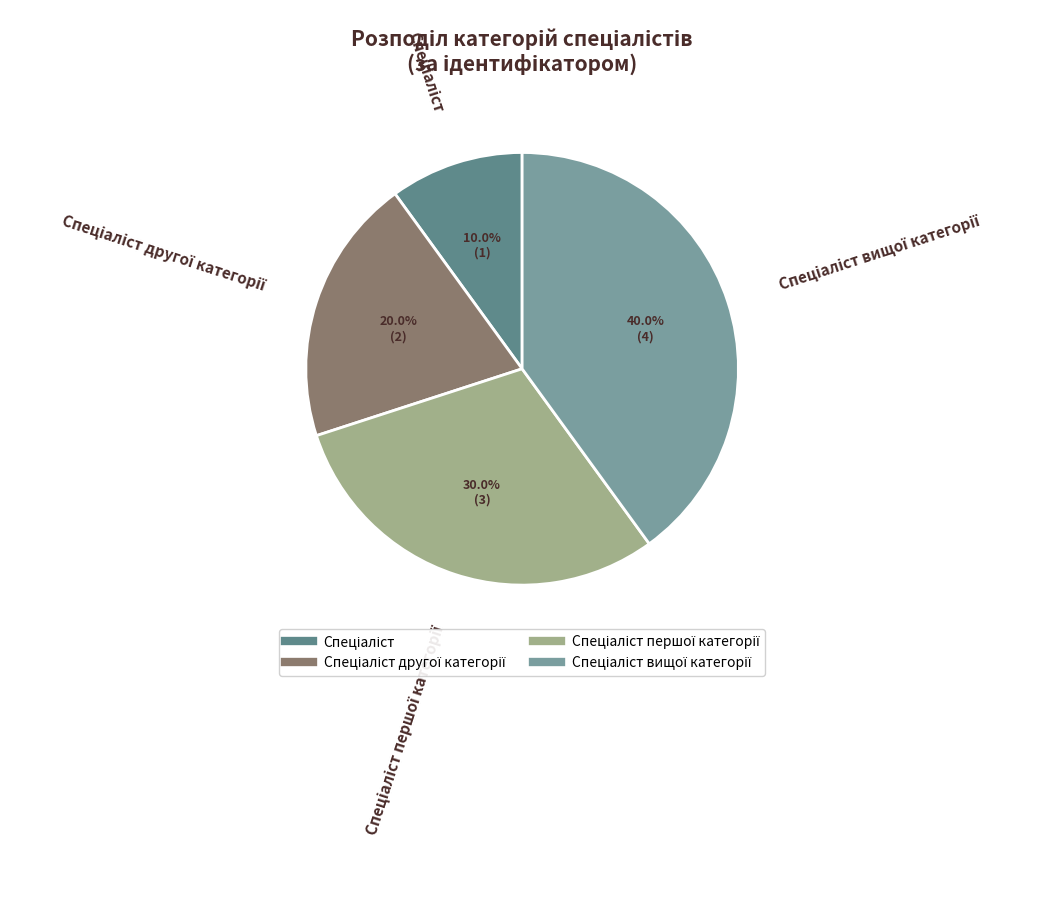

How many slices are in this pie chart?

4